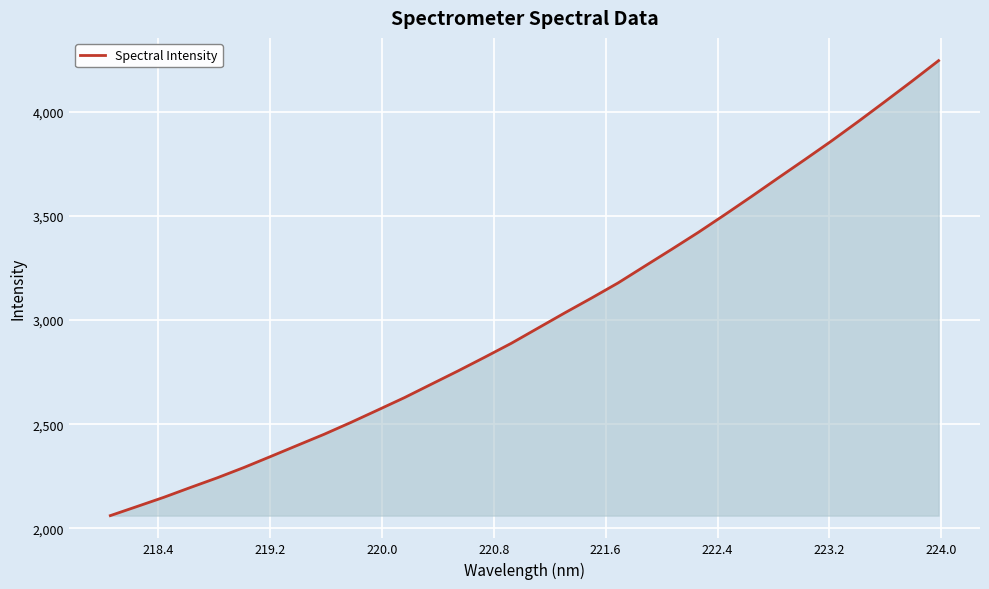

What is the maximum value shown in the chart?

4244.1